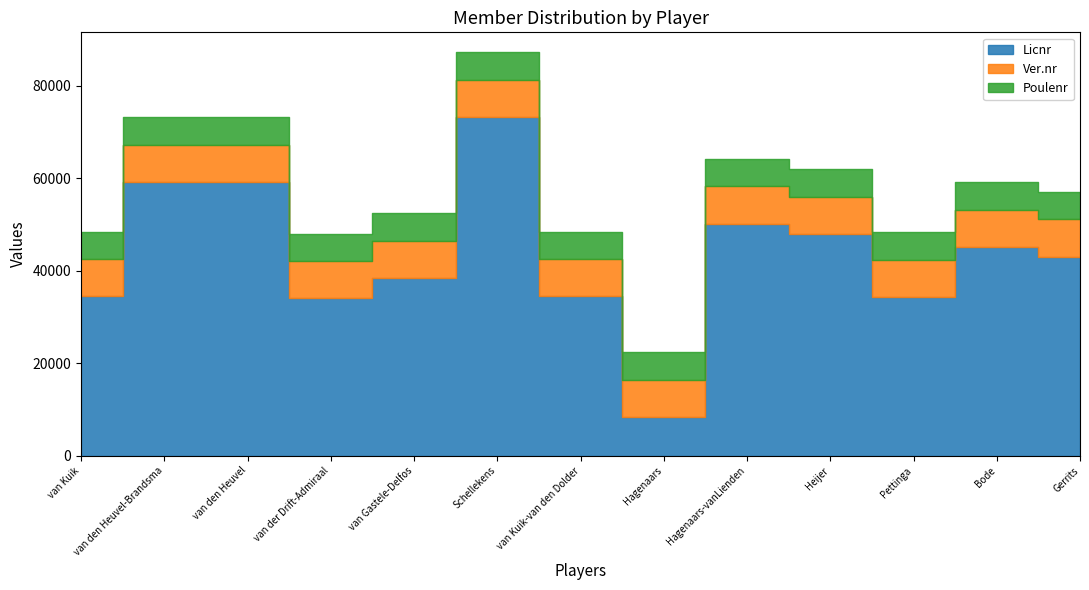

At which label is Licnr closest to 40748?

Gerrits